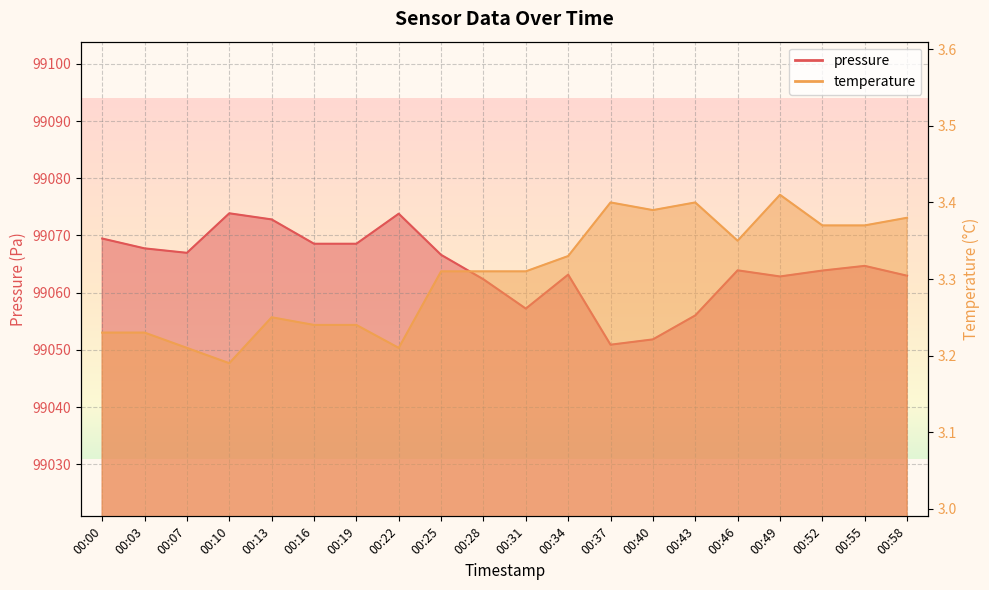

What is the value of the pressure point at the 5th from the left?

99072.8